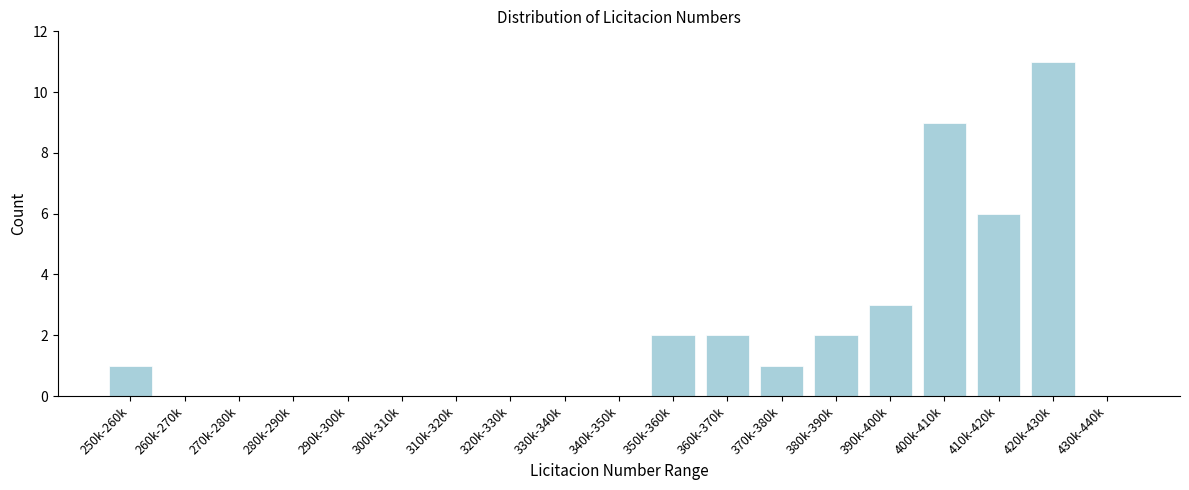

Reading right to left, extract all data points from this chart.

430k-440k=0	420k-430k=11	410k-420k=6	400k-410k=9	390k-400k=3	380k-390k=2	370k-380k=1	360k-370k=2	350k-360k=2	340k-350k=0	330k-340k=0	320k-330k=0	310k-320k=0	300k-310k=0	290k-300k=0	280k-290k=0	270k-280k=0	260k-270k=0	250k-260k=1